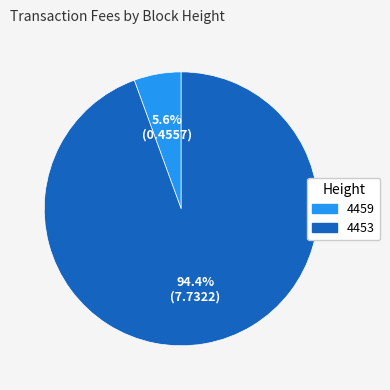

Which category has the smallest portion of the pie?

4459